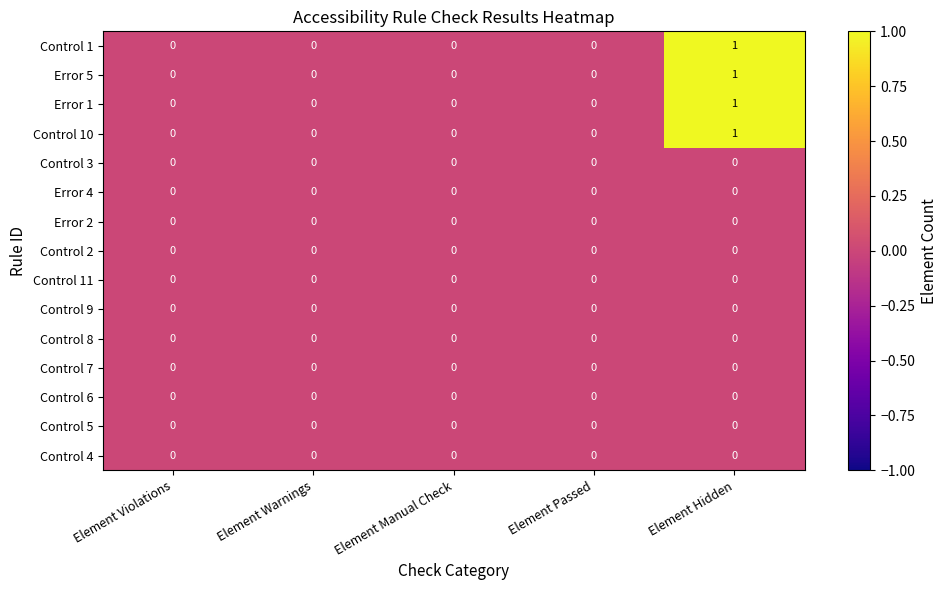

True or false: Control 1 has a value of 0 at Element Violations.

True